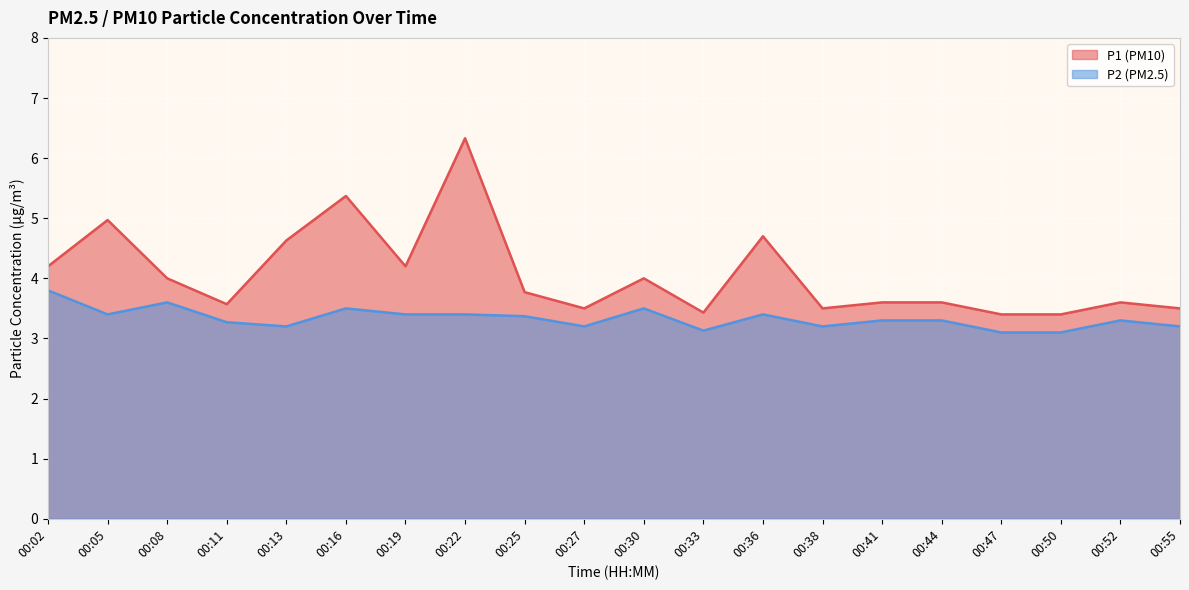

Is the value of P1 at 00:16 greater than the value of P2 at 00:13?

Yes